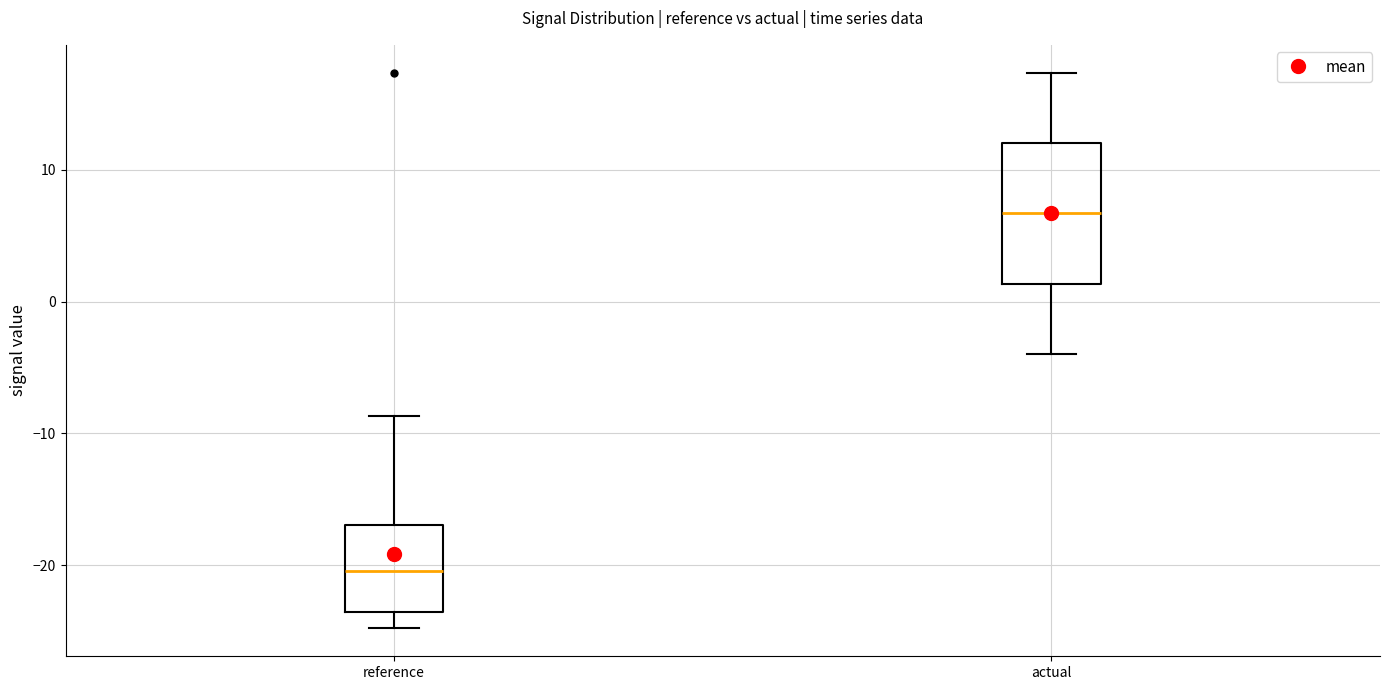

Reading left to right, read every box against the y-axis: the position of its median line, the range the box covers, and the ends of its whiskers. The values are not printed on the chart, so give them approximately, as read against the axis.

reference: median -20, box -24 to -17, whiskers -25 to -9
actual: median 7, box 1 to 12, whiskers -4 to 17